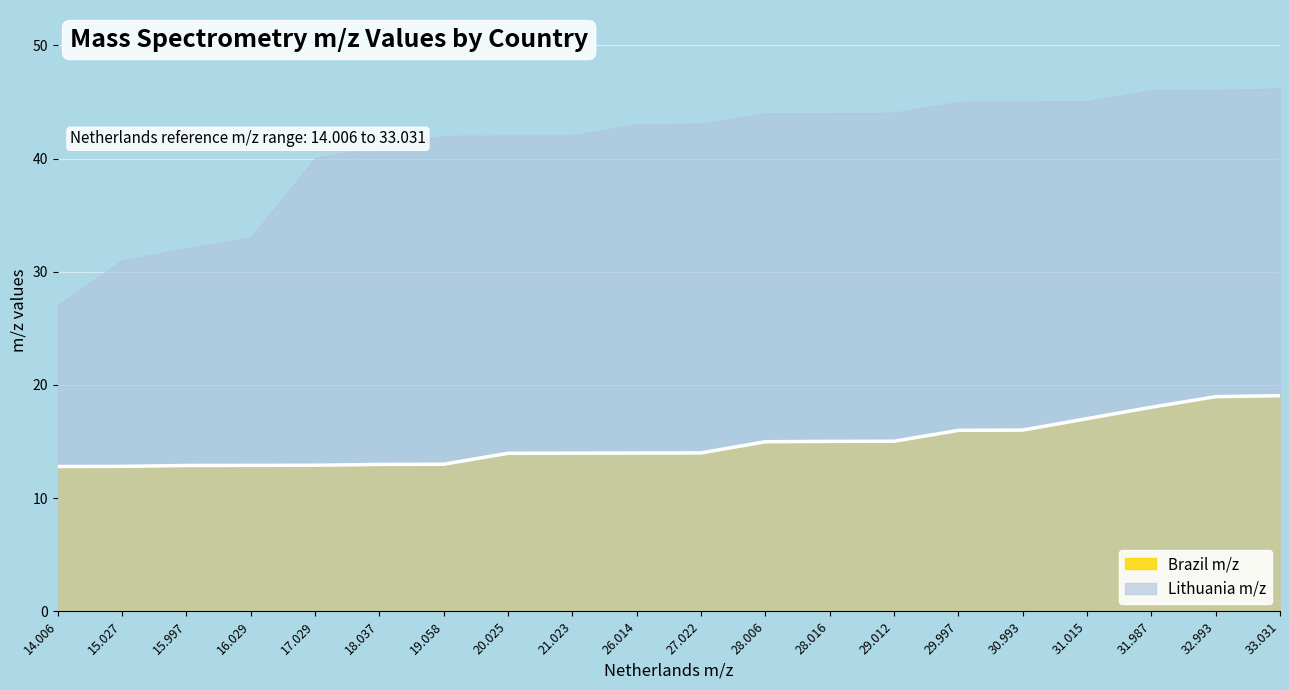

What is the average value?

14.8